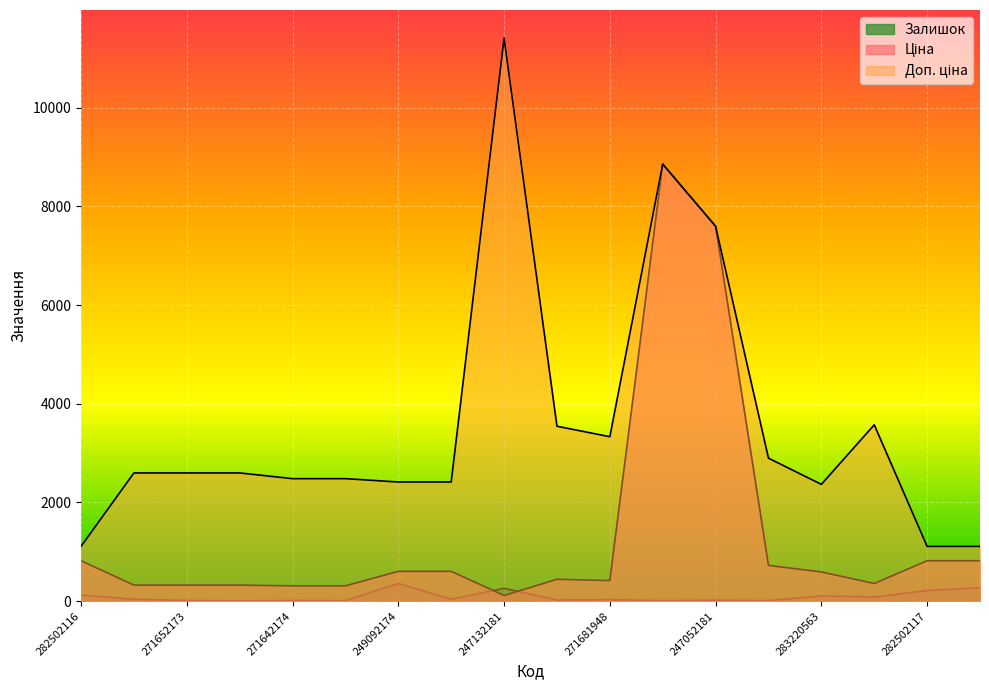

At which label does Ціна reach its minimum?

247132181